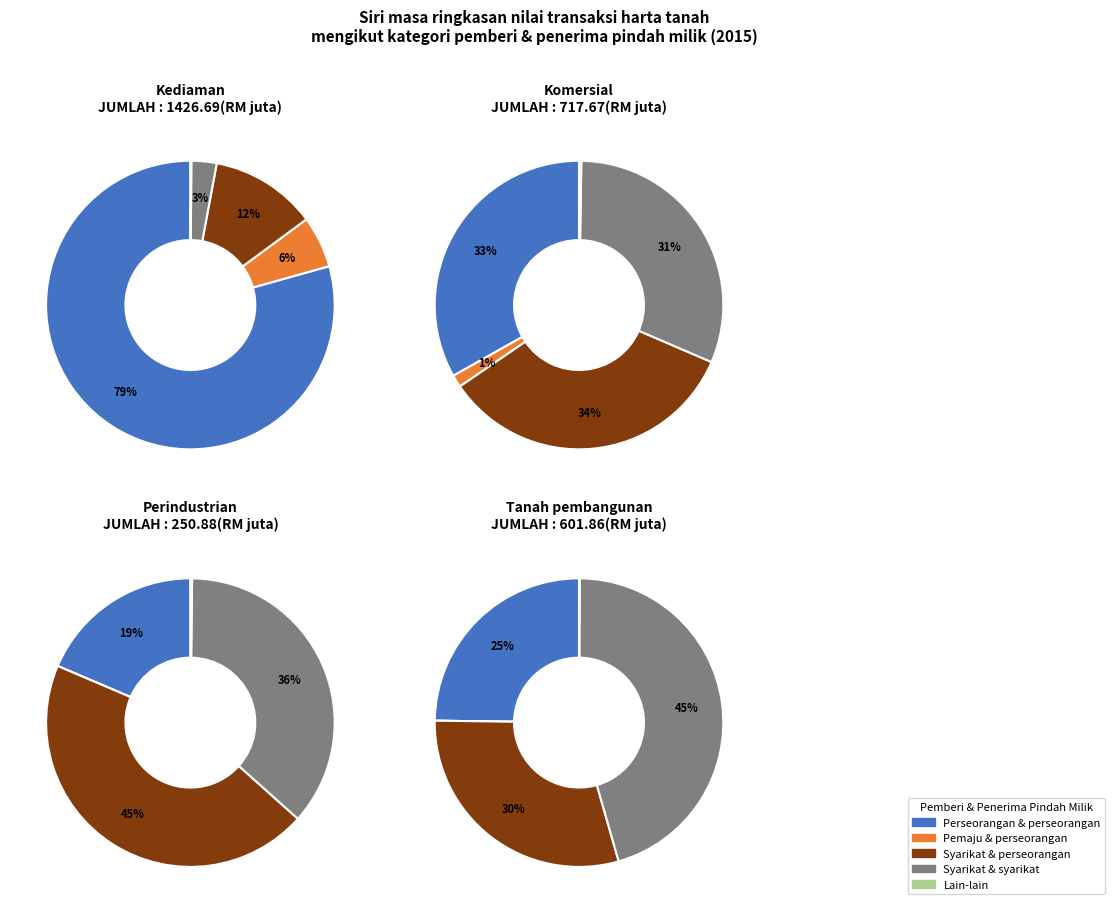

To the nearest percent, what is the difference between the 1 and 3 slice percentages?

3%